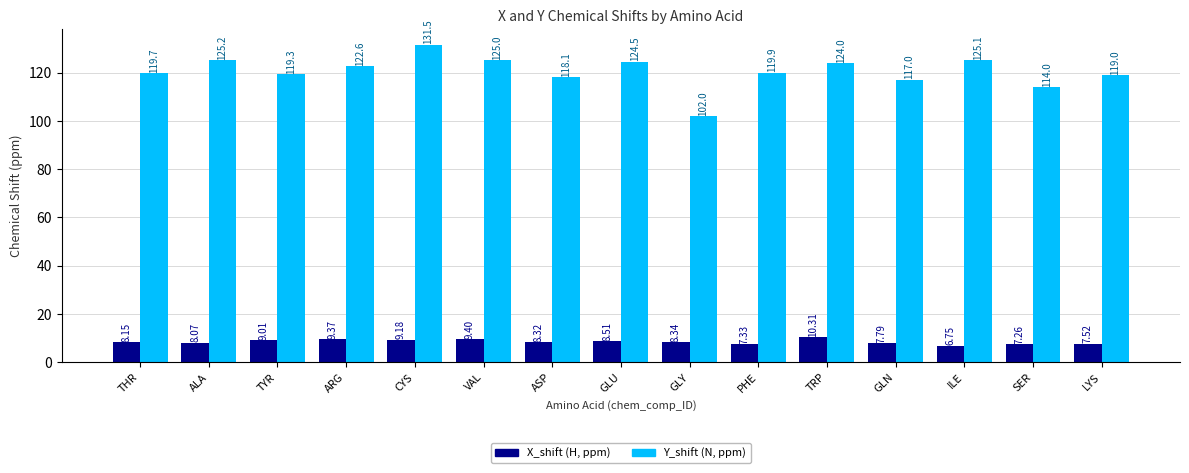

What is the sum of the Y_shift (N, ppm) values at ALA and GLU?

249.8